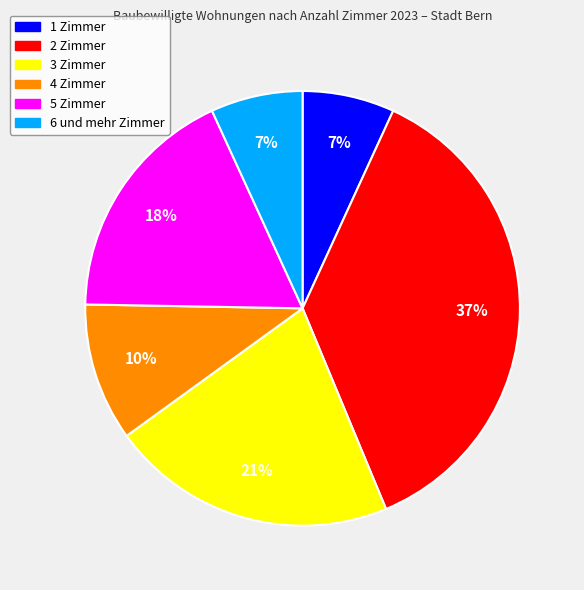

Combined, do 1 Zimmer and 3 Zimmer account for over 50%?

No